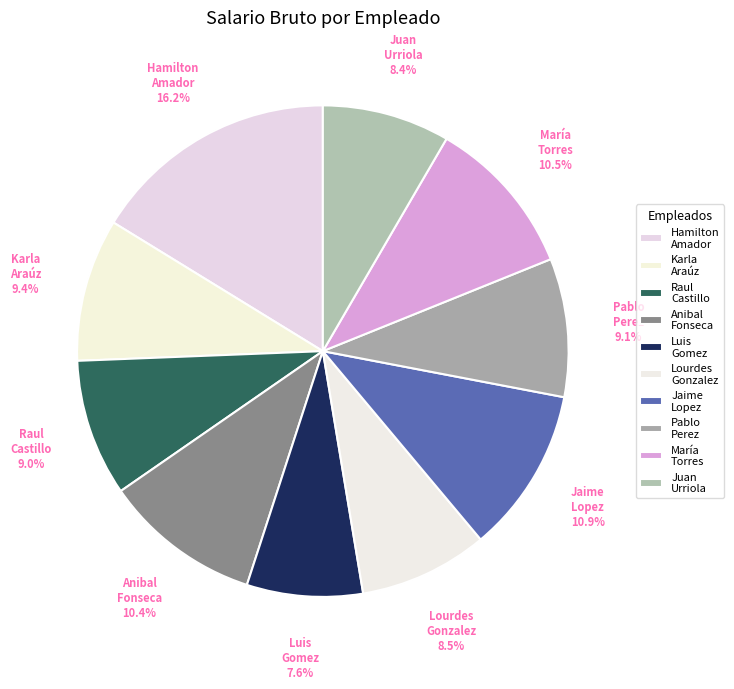

Between Lourdes Gonzalez and Pablo Perez, which is larger?

Pablo Perez